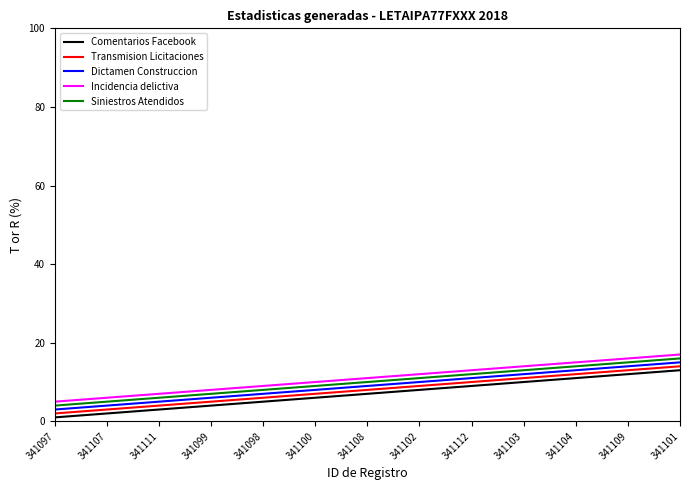

What is the minimum value for Siniestros Atendidos?

4